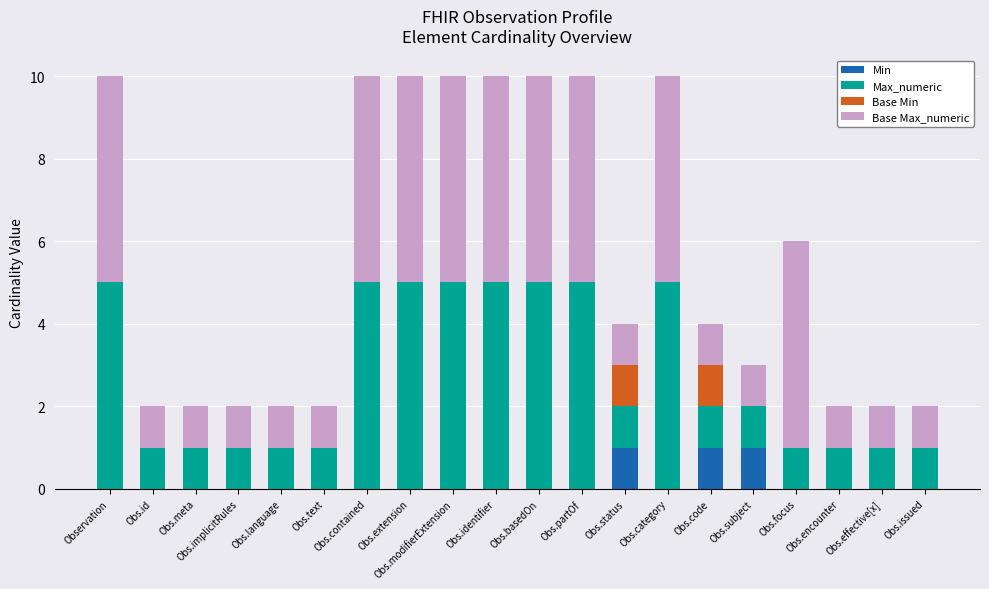

How many data points does each series have?

20